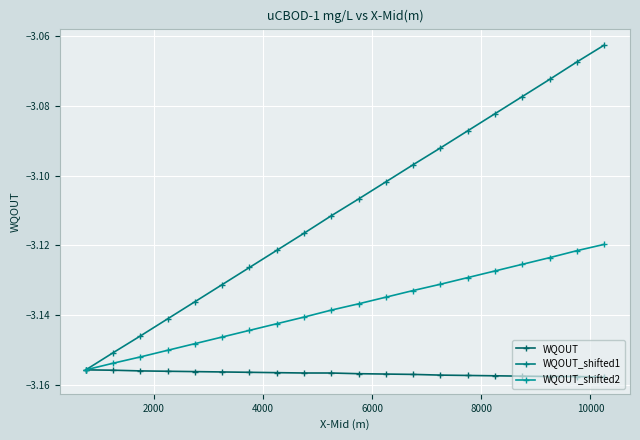

What are all the series names shown in the legend?

WQOUT, WQOUT_shifted1, WQOUT_shifted2